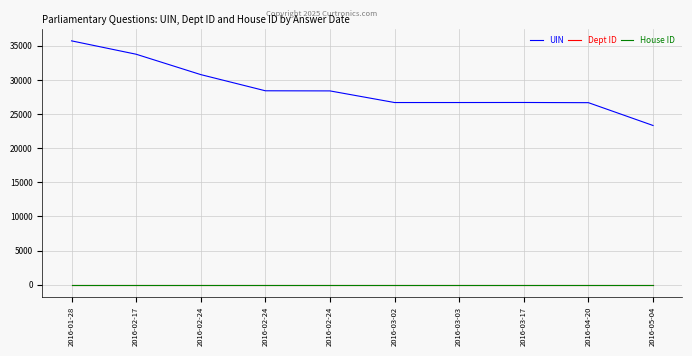

Which series has the largest total across all categories?

UIN